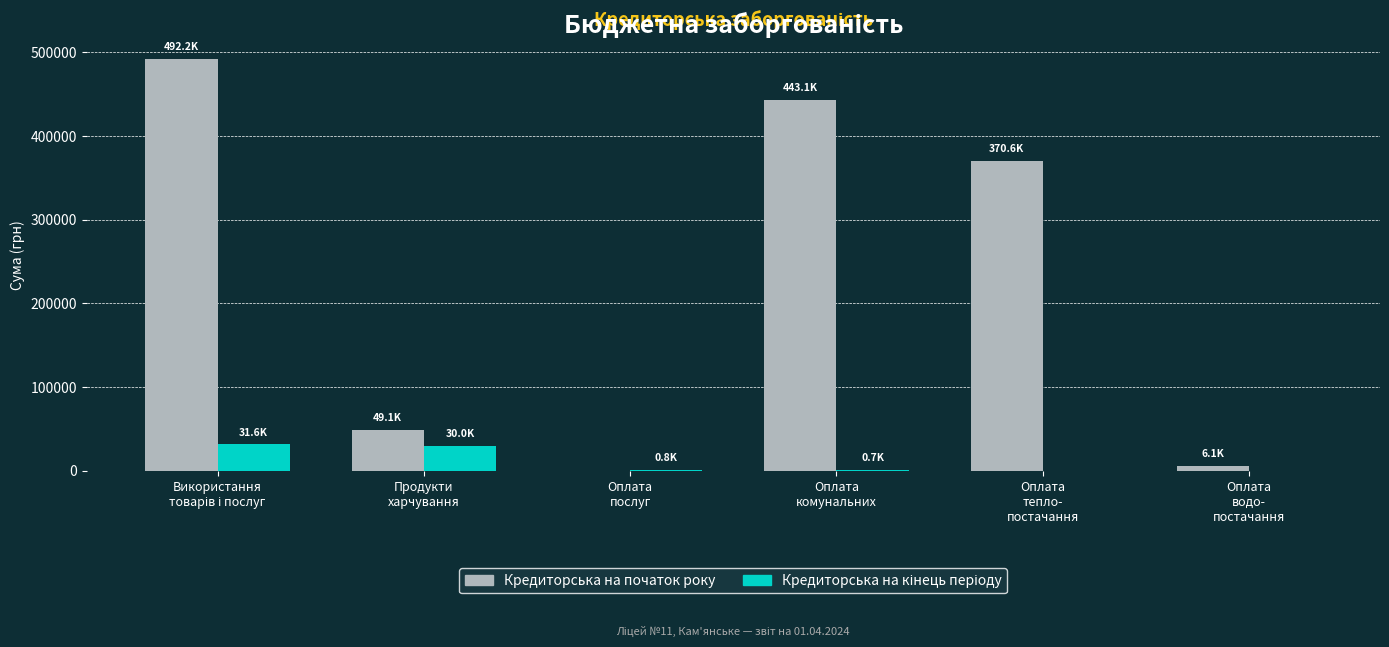

How many positive values does the Кредиторська на початок року series have?

5